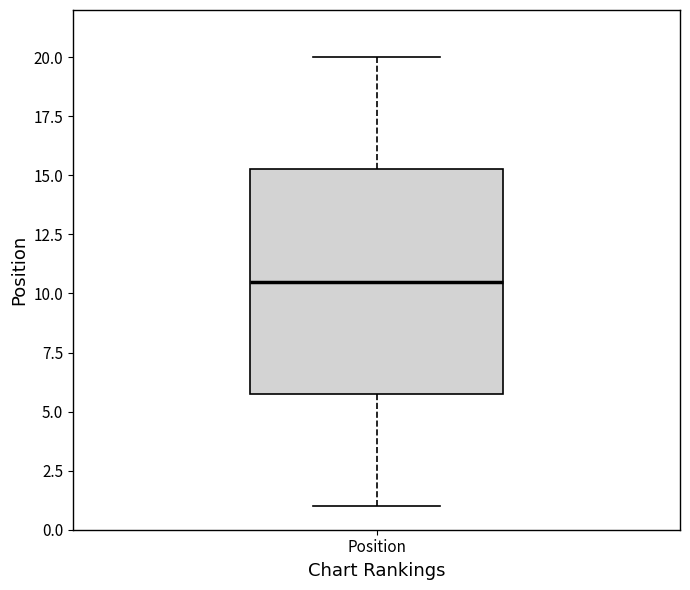

Read this box plot against the y-axis: the position of the median line, the range covered by the box, and the ends of both whiskers. The values are not printed on the chart, so give them approximately, as read against the axis.

median 10.5, box 6.0 to 15.5, whiskers 1.0 to 20.0